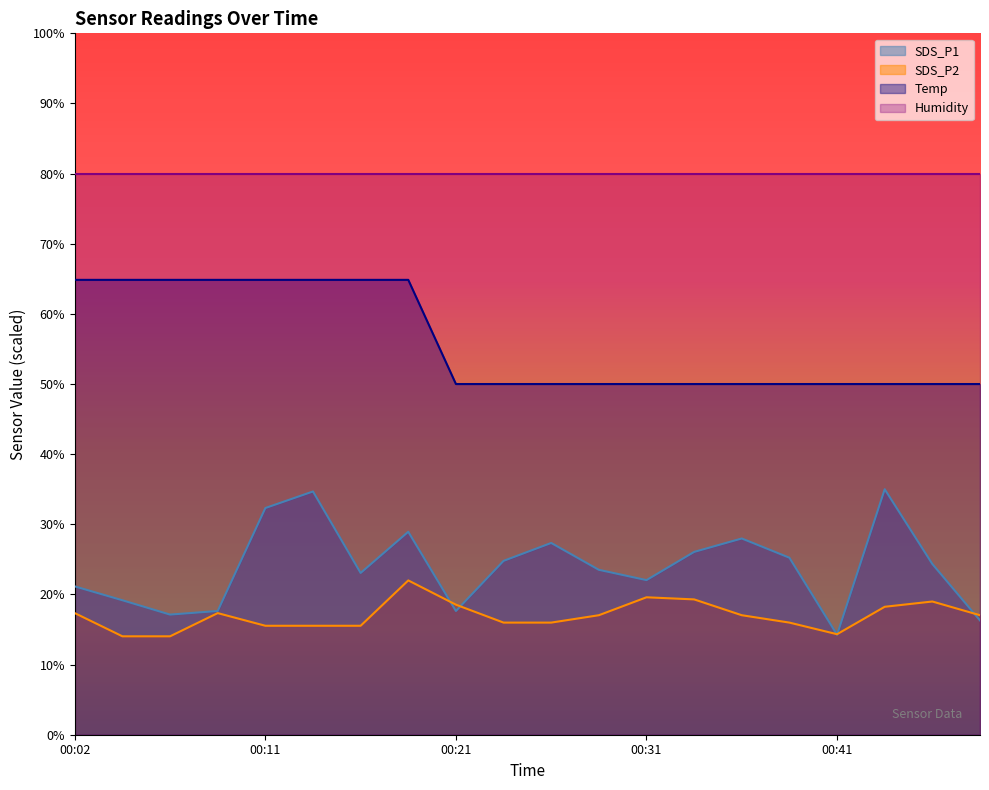

Which series has the widest spread of values?

SDS_P1